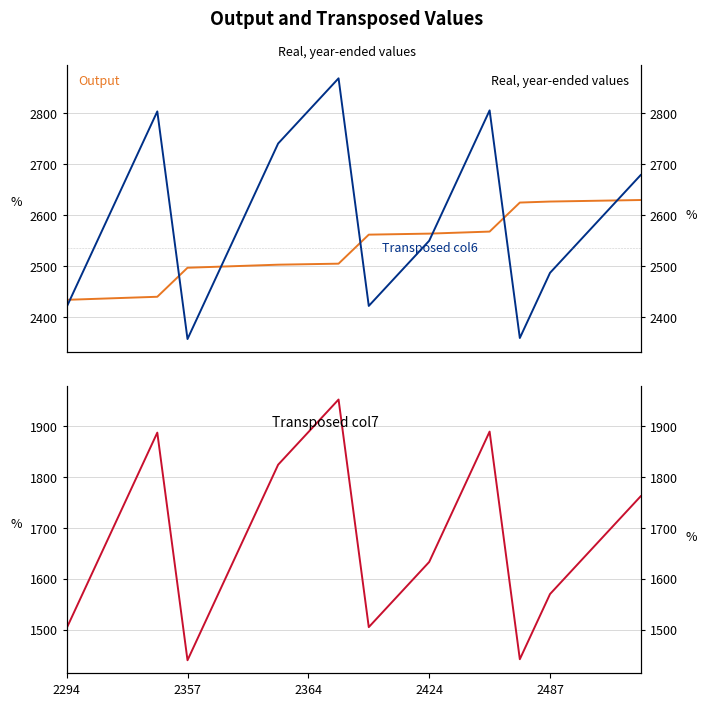

At how many categories does at least one series exceed 1573?

20